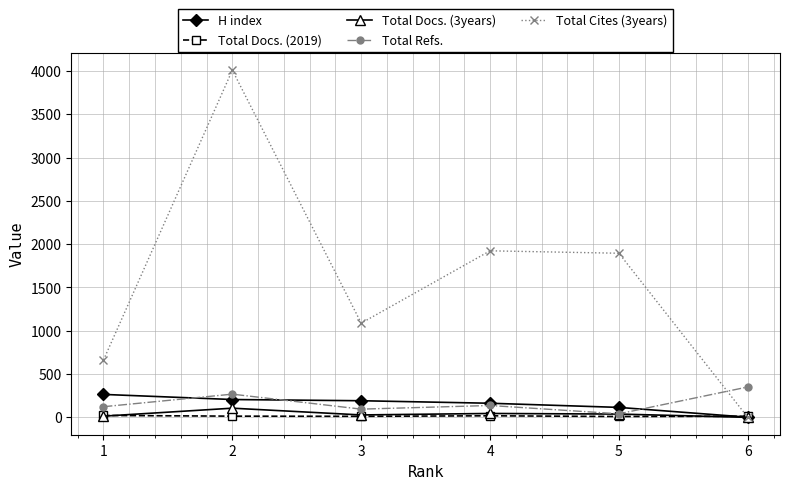

Is it true that Total Docs. (2019) equals 18 at 4?

True